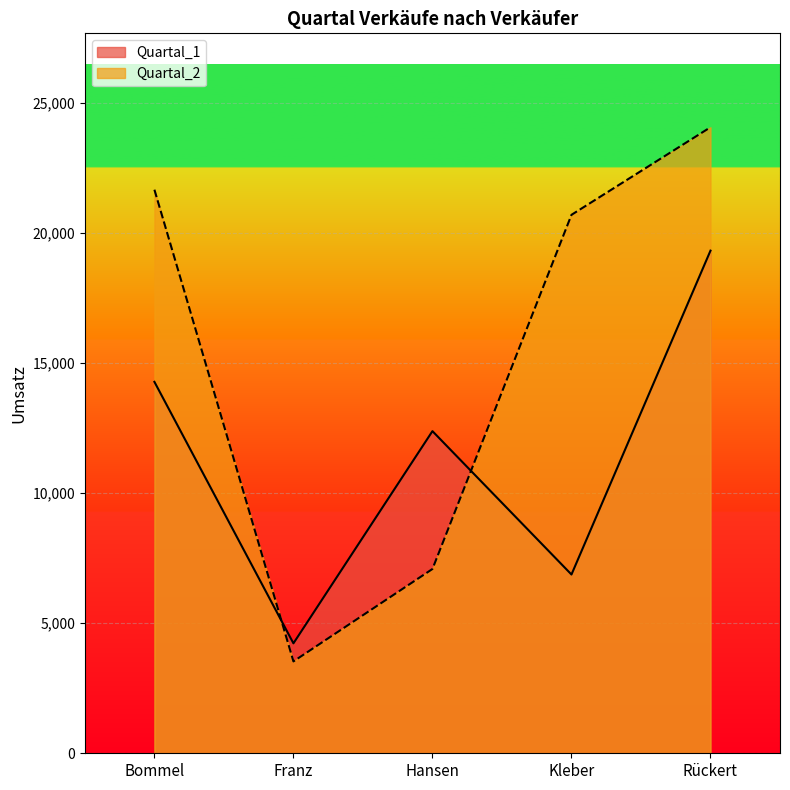

Where is Quartal_1 nearest to the value 11767?

Hansen